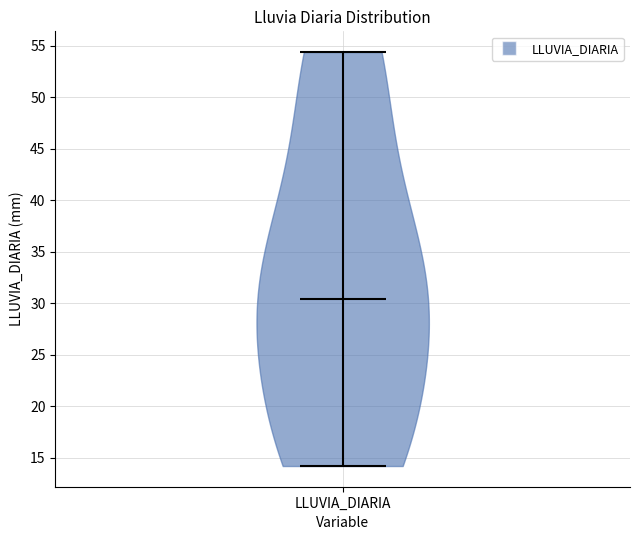

Read this violin plot against the y-axis: where its median line is, and the lowest and highest points the violin reaches. The values are not printed on the chart, so give them approximately, as read against the axis.

median line 30.5, lowest point 14.0, highest point 54.5